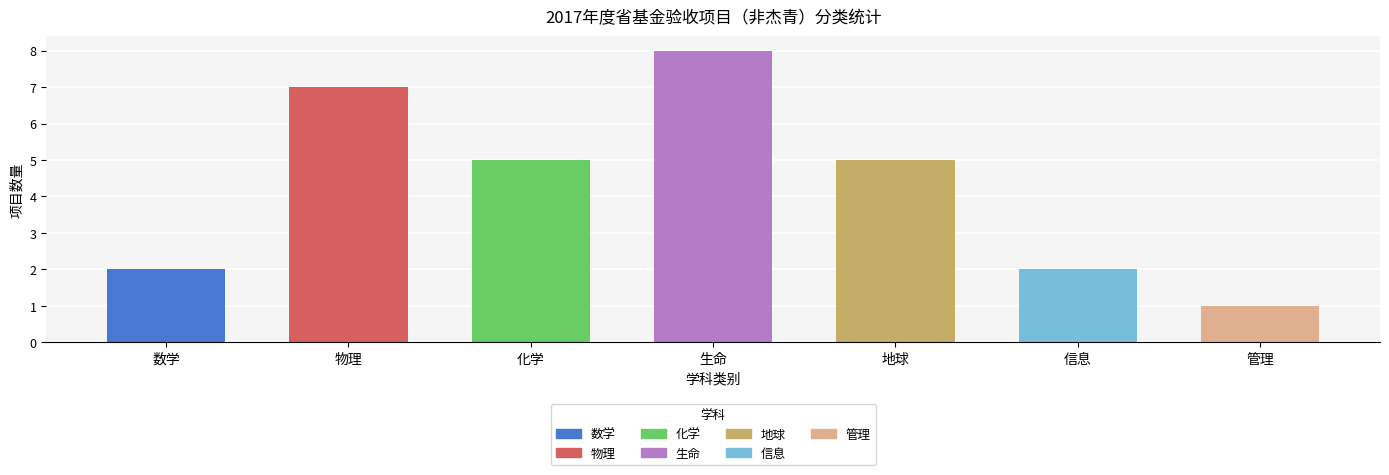

Does the chart contain stacked bars?

No